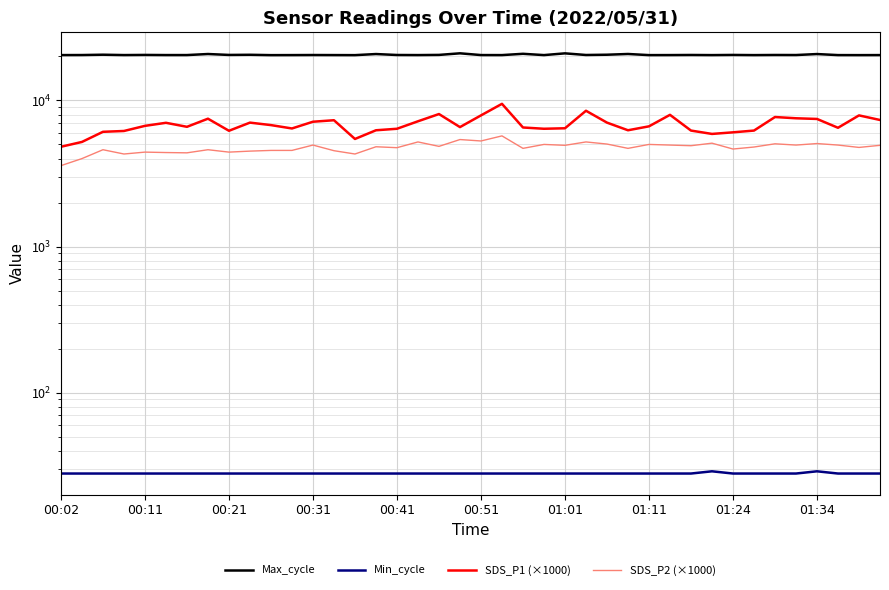

What is the maximum value for Max_cycle?

21010